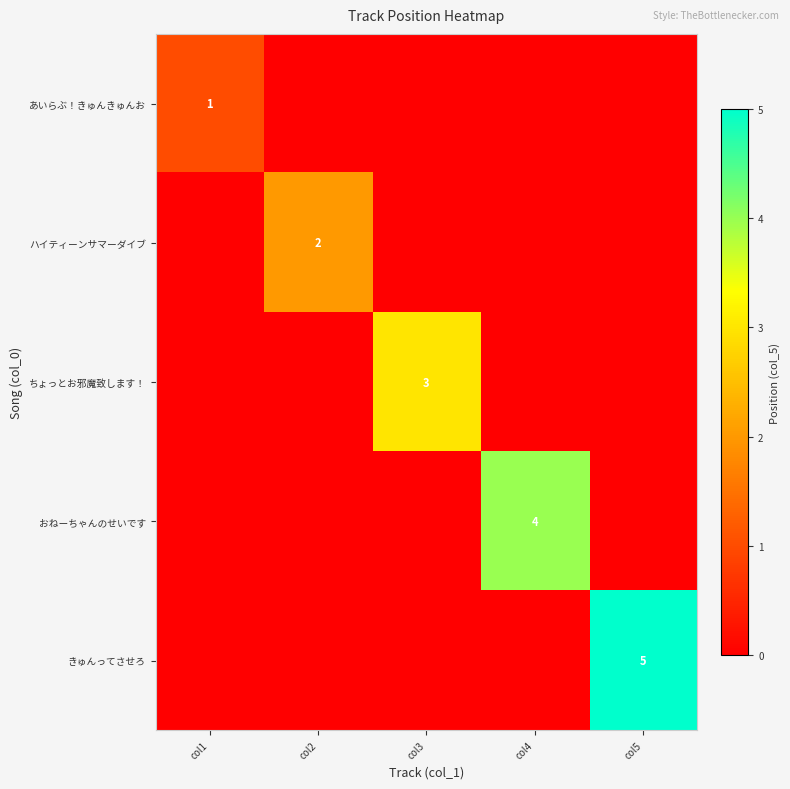

True or false: おねーちゃんのせいです has a value of 3 at col4.

False